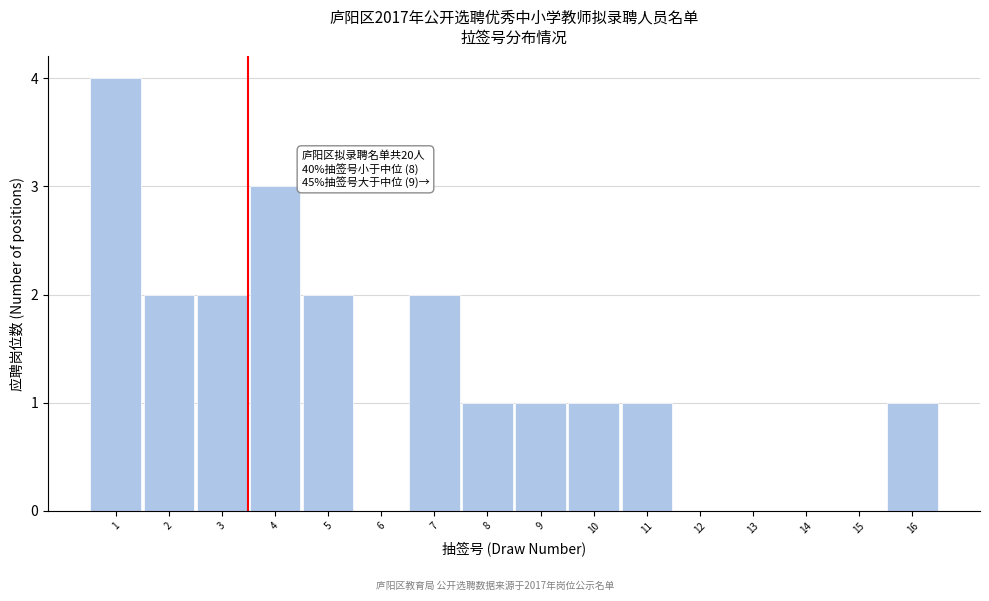

Reading right to left, what are all the values shown in this chart?

16=1	15=0	14=0	13=0	12=0	11=1	10=1	9=1	8=1	7=2	6=0	5=2	4=3	3=2	2=2	1=4